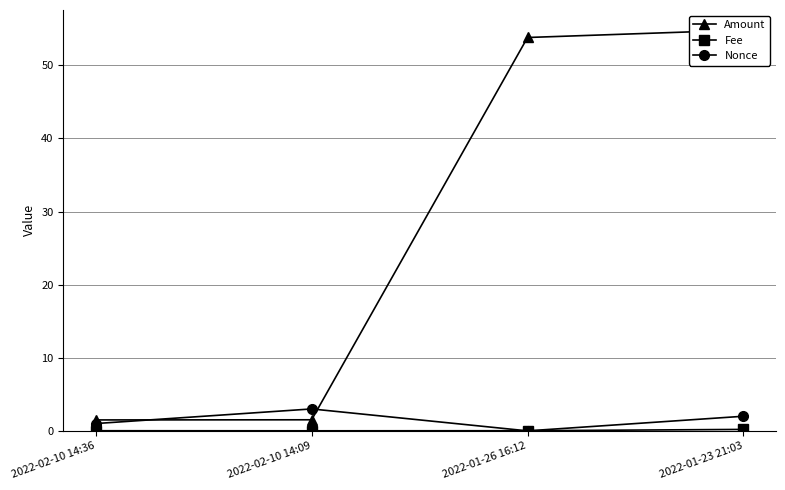

In Fee, how many points are lower than both neighbors (excluding endpoints)?

1